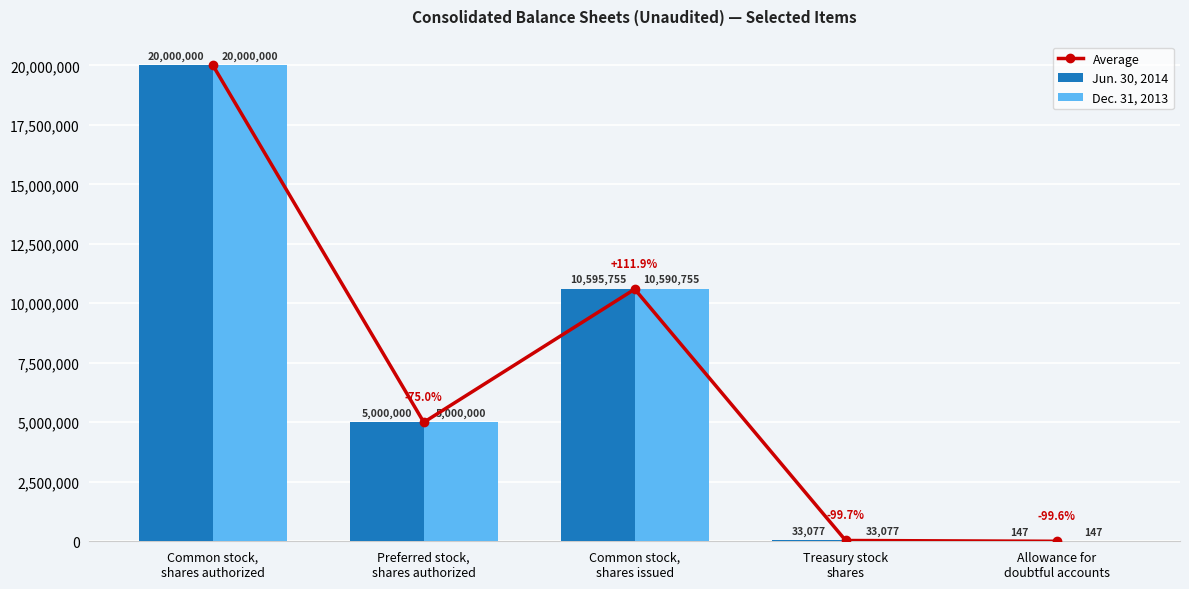

Where is Jun. 30, 2014 nearest to the value 10000073?

Common stock,
shares issued